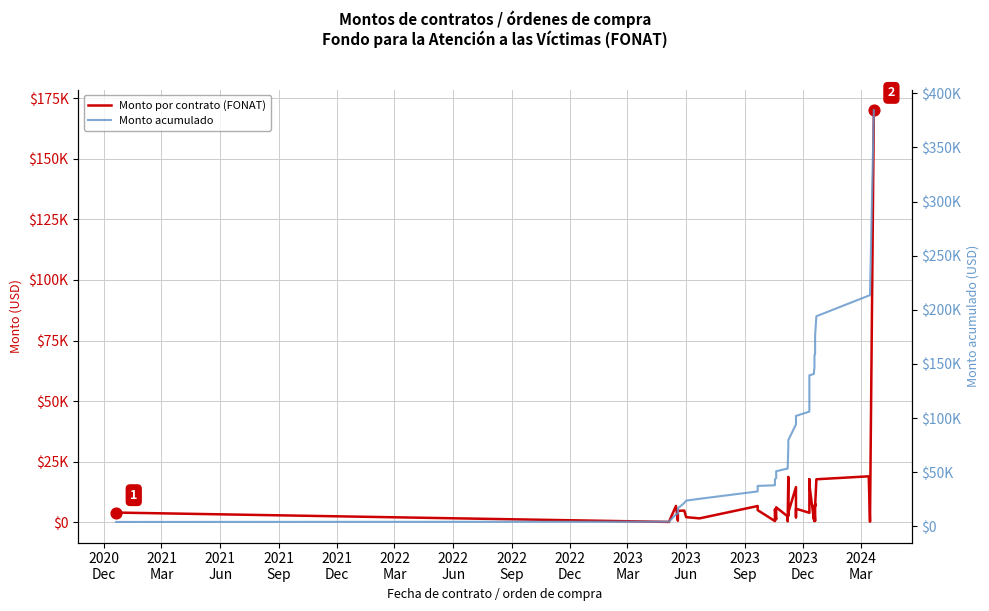

At how many categories does at least one series exceed 240985?

1